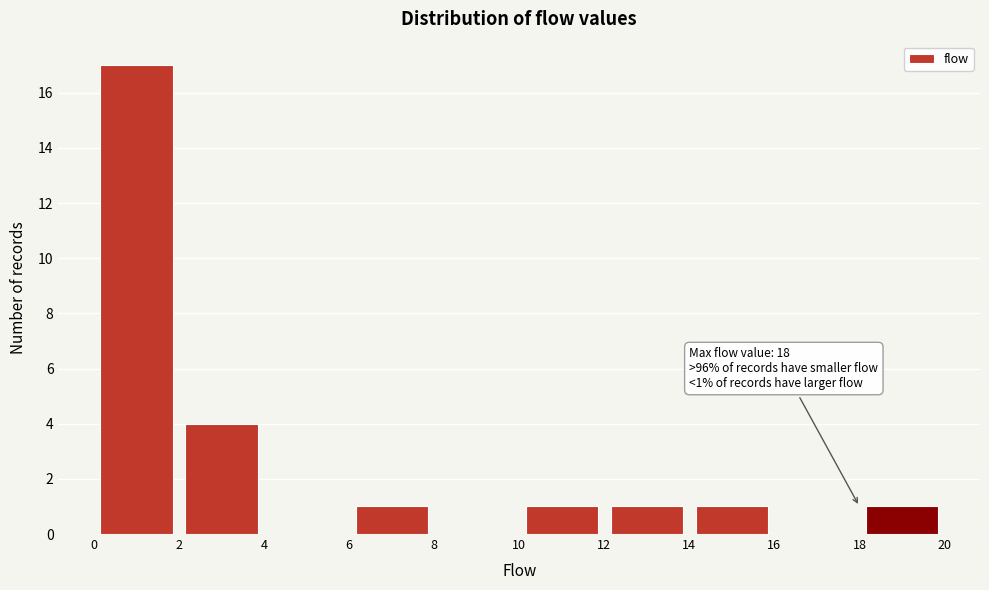

Over which range of the x-axis is the bar tallest?

0 to 2